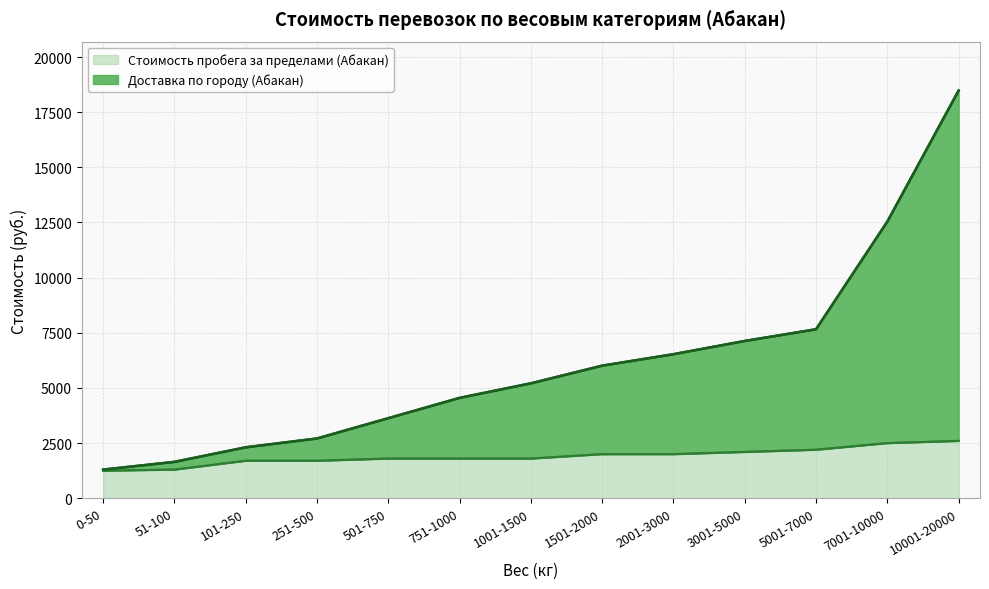

True or false: Доставка по городу (Абакан) has more than 0 points higher than both neighbors.

False